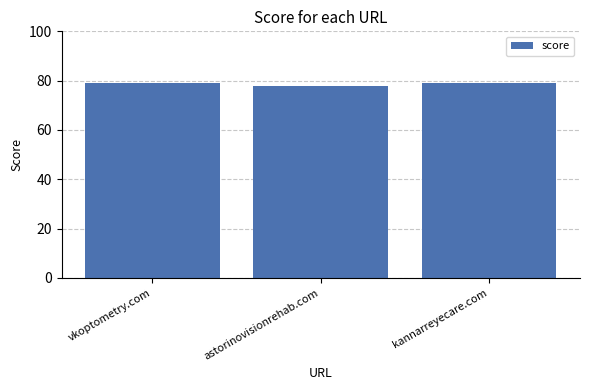

What position from the right is vkoptometry.com?

3